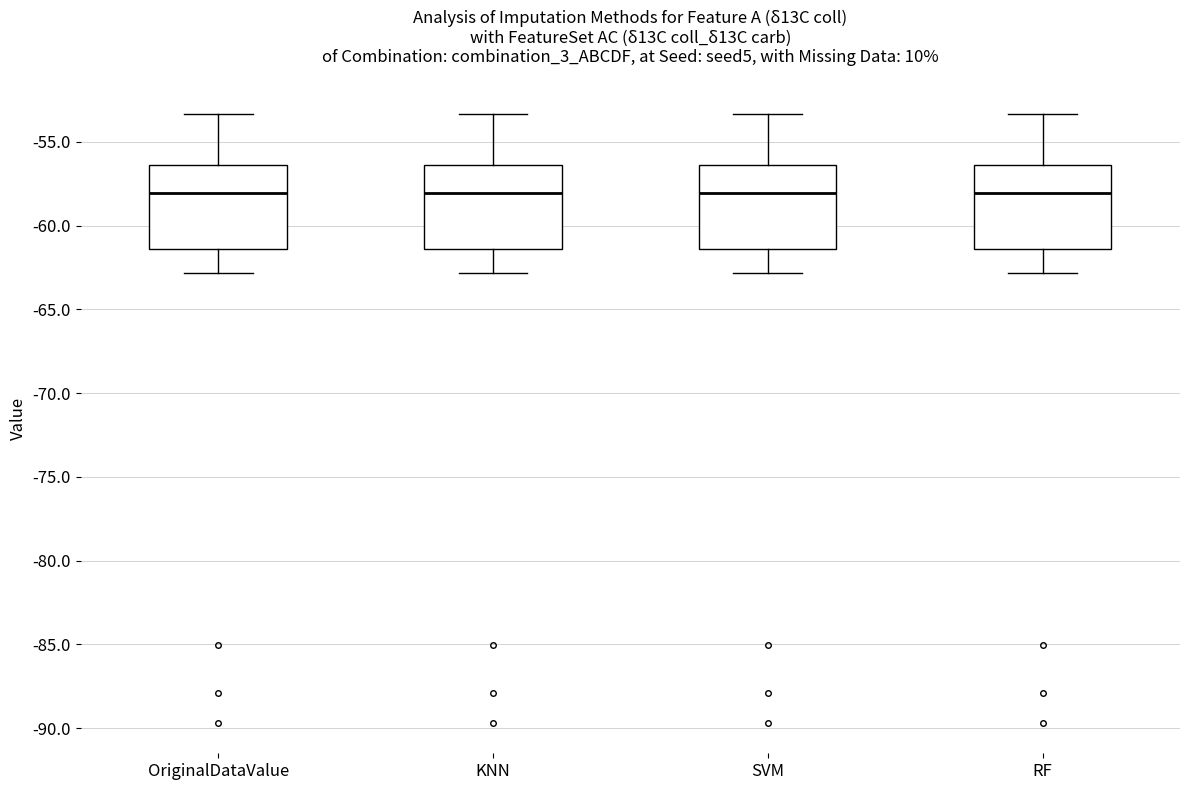

Where does the lower whisker of the box for SVM end on the y-axis? The values are not printed on the chart, so give them approximately, as read against the axis.

-63.0